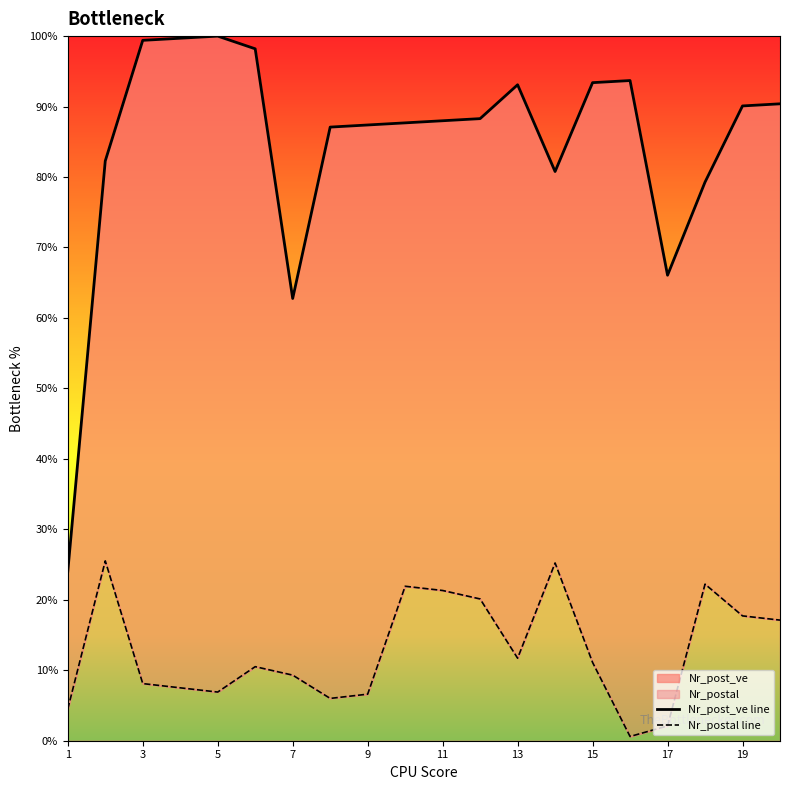

What is the average value of the Nr_postal line series?

12.8